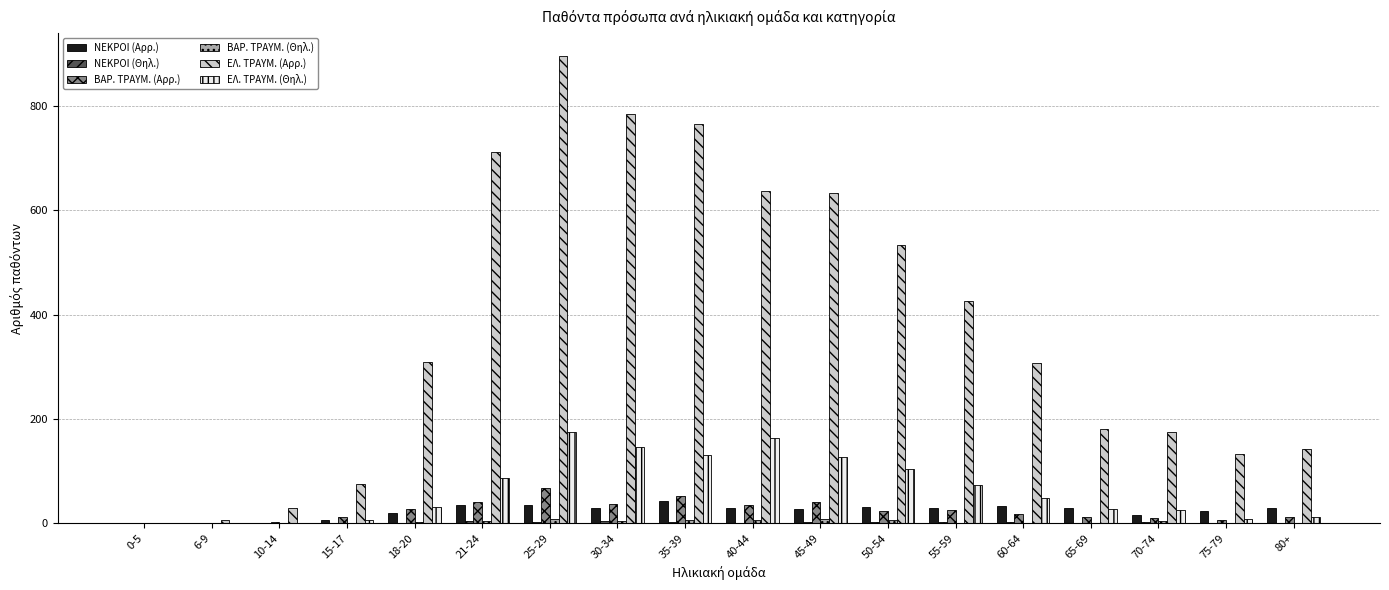

What is the highest value of the ΕΛ. ΤΡΑΥΜ. (Θηλ.) series?

176